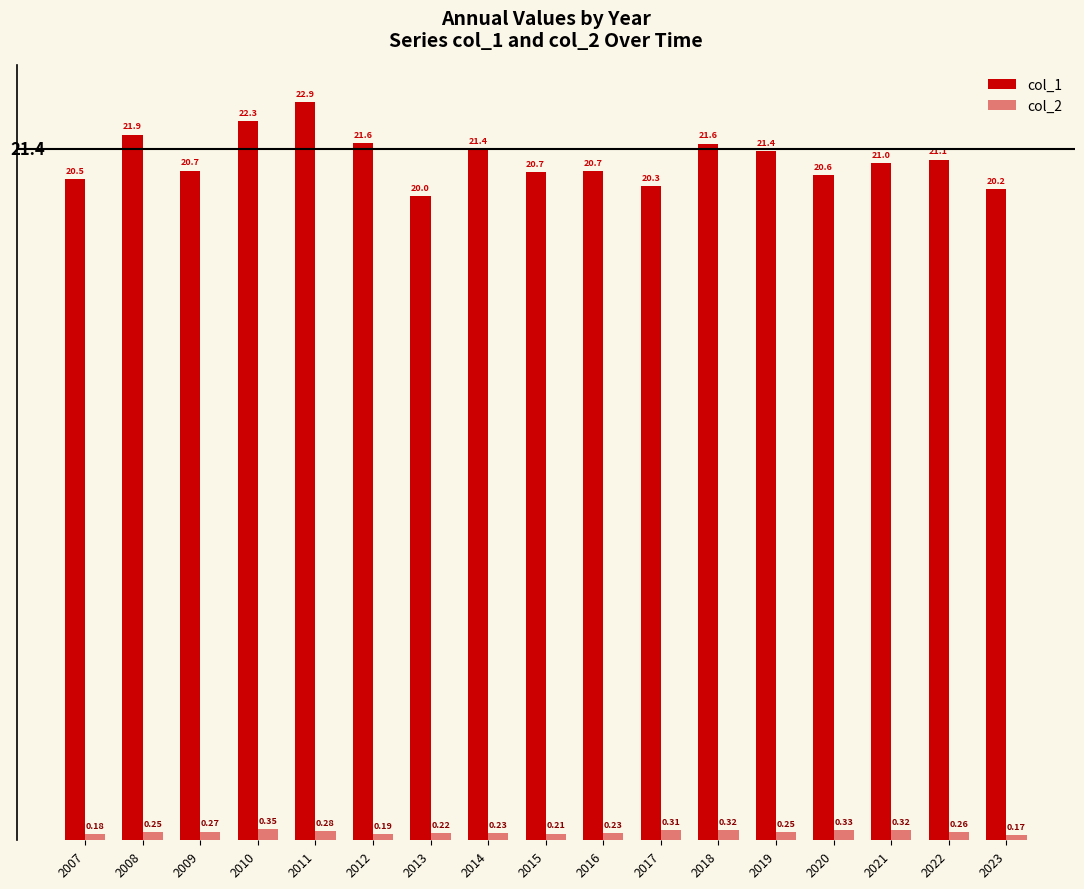

At which label does col_1 reach its minimum?

2013